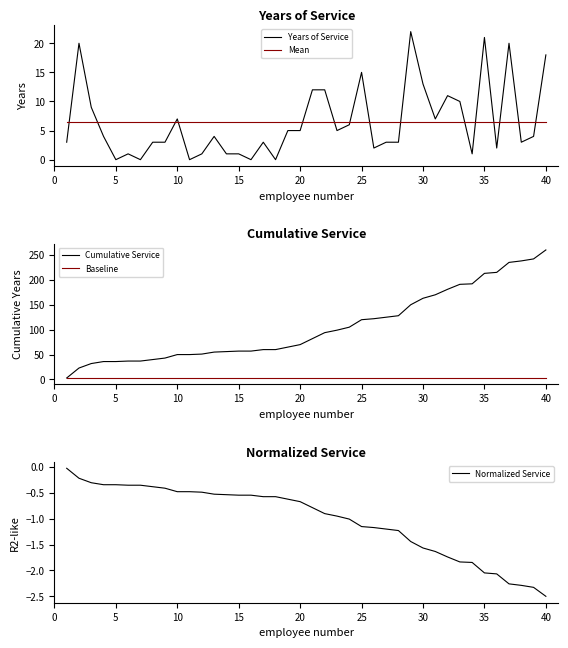

True or false: Normalized Service and Baseline intersect in this chart.

False